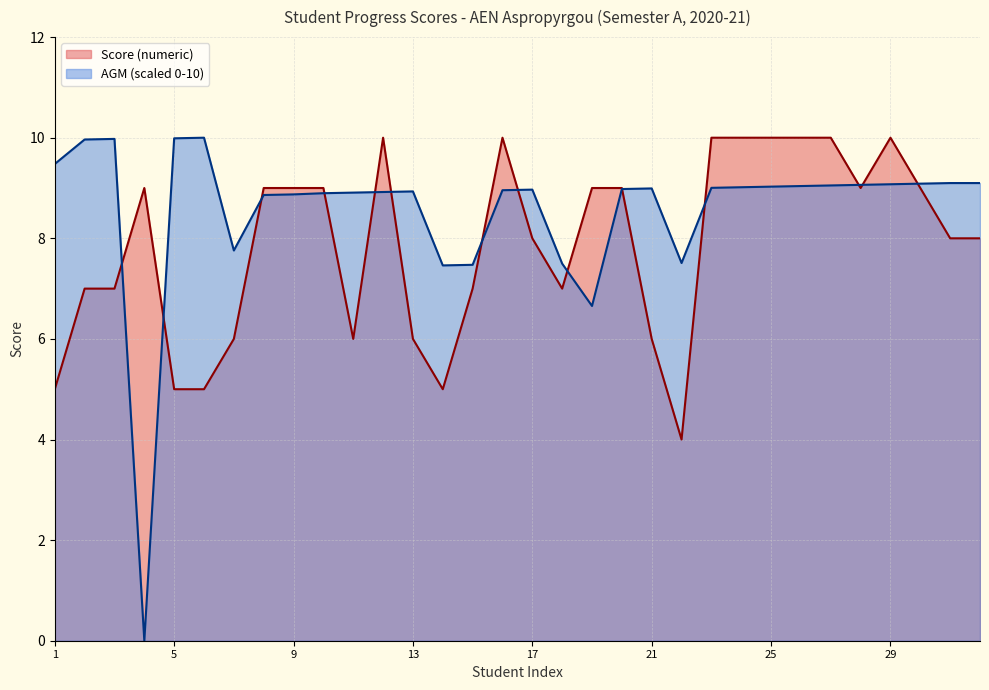

Does the chart display data point markers on the line(s)?

No